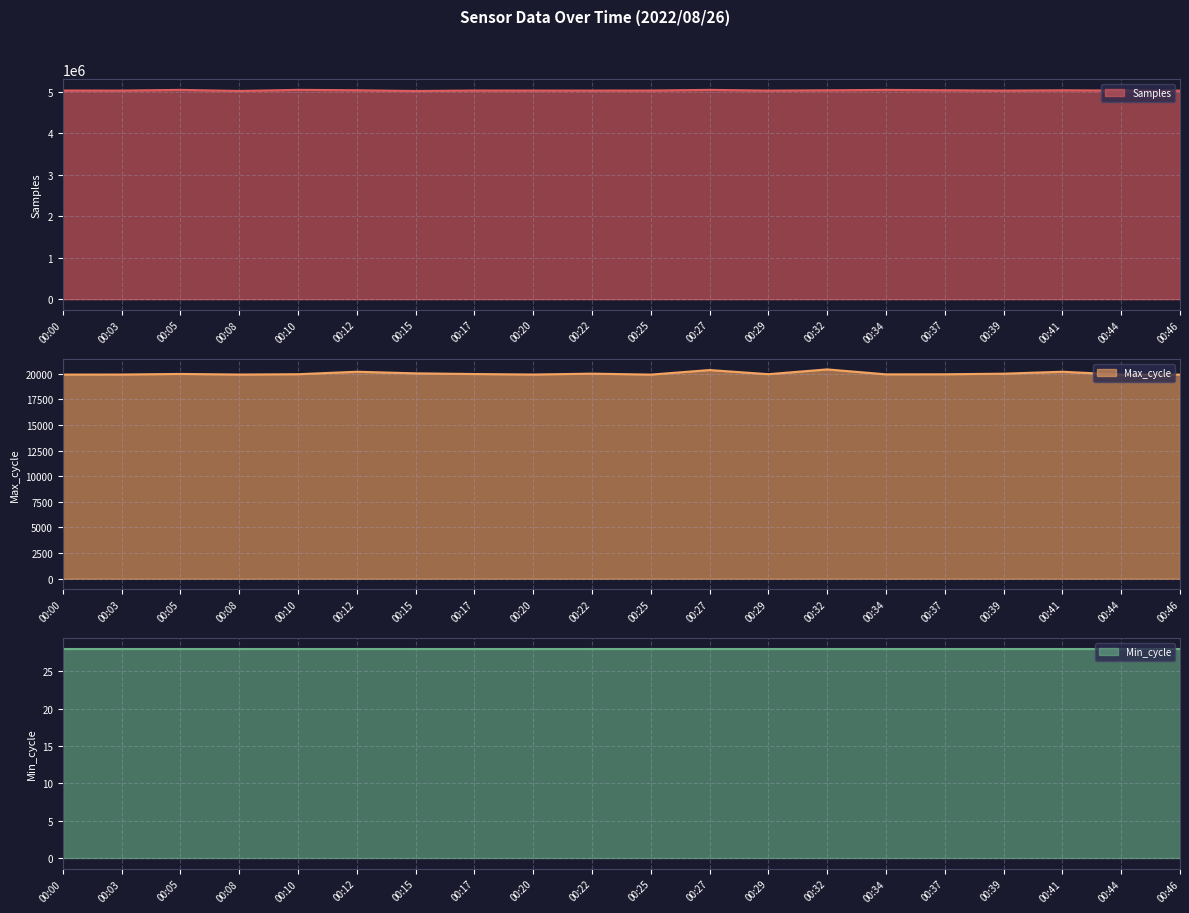

Which series has the largest range (max minus min)?

Samples line